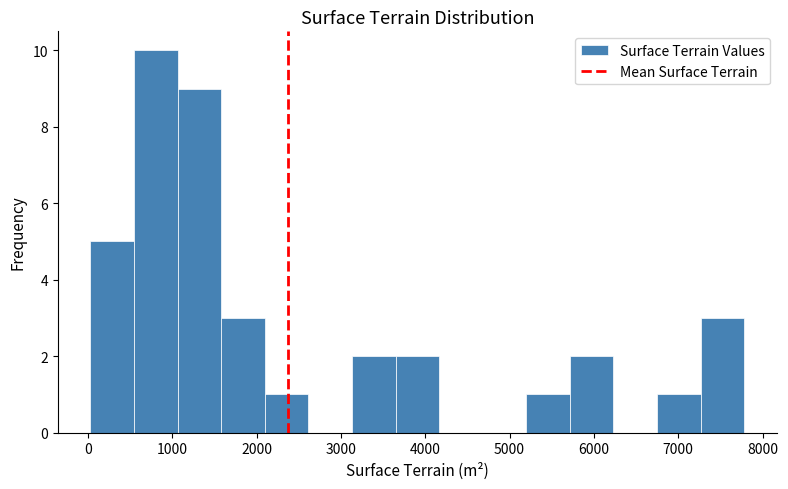

How tall is the bar that spans 5700 to 6200 on the x-axis? Neither the bar edges nor the heights are printed on the chart, so give them approximately, as read against the axes.

2